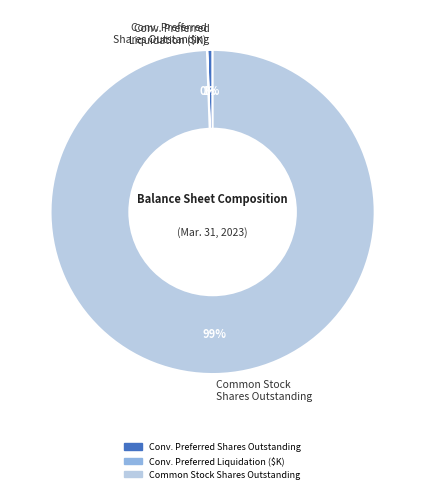

To the nearest percent, what is the average slice percentage?

33%